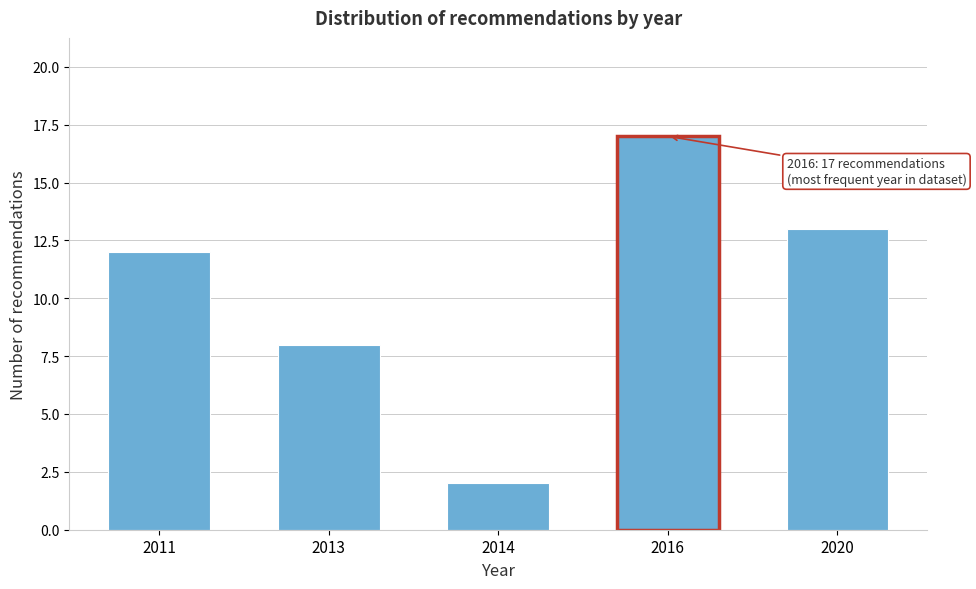

Reading left to right, what are all the values shown in this chart?

2011=12	2013=8	2014=2	2016=17	2020=13